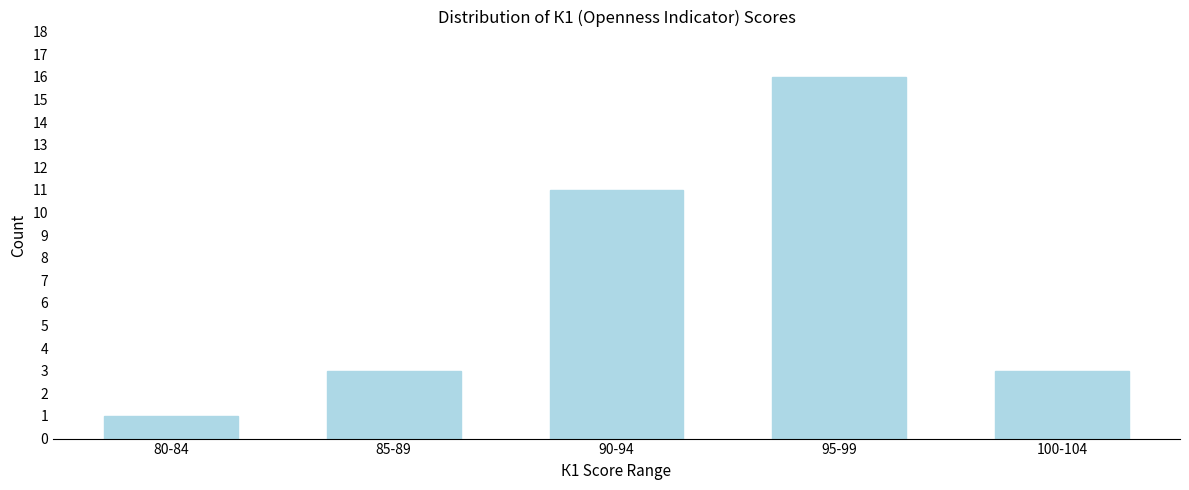

Reading right to left, transcribe all the data shown in this chart.

100-104=3	95-99=16	90-94=11	85-89=3	80-84=1